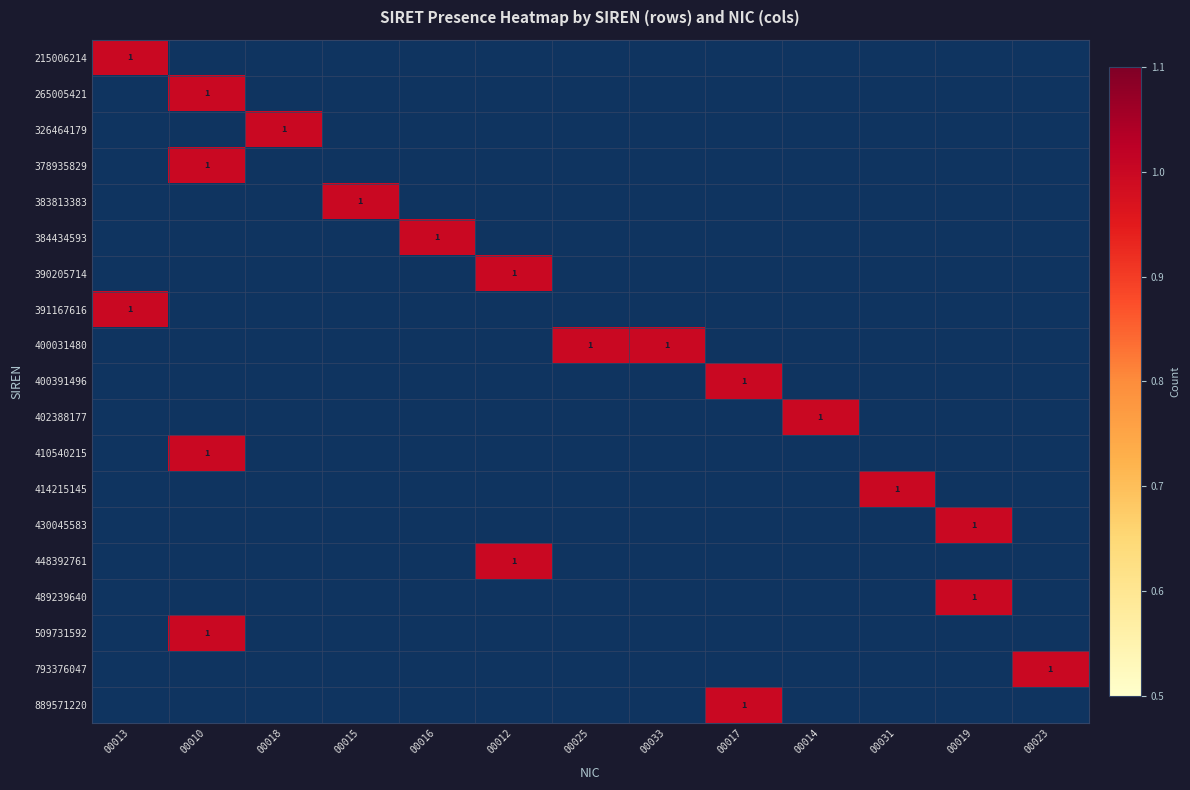

What is the spread (max minus min) of values at 00016?

1